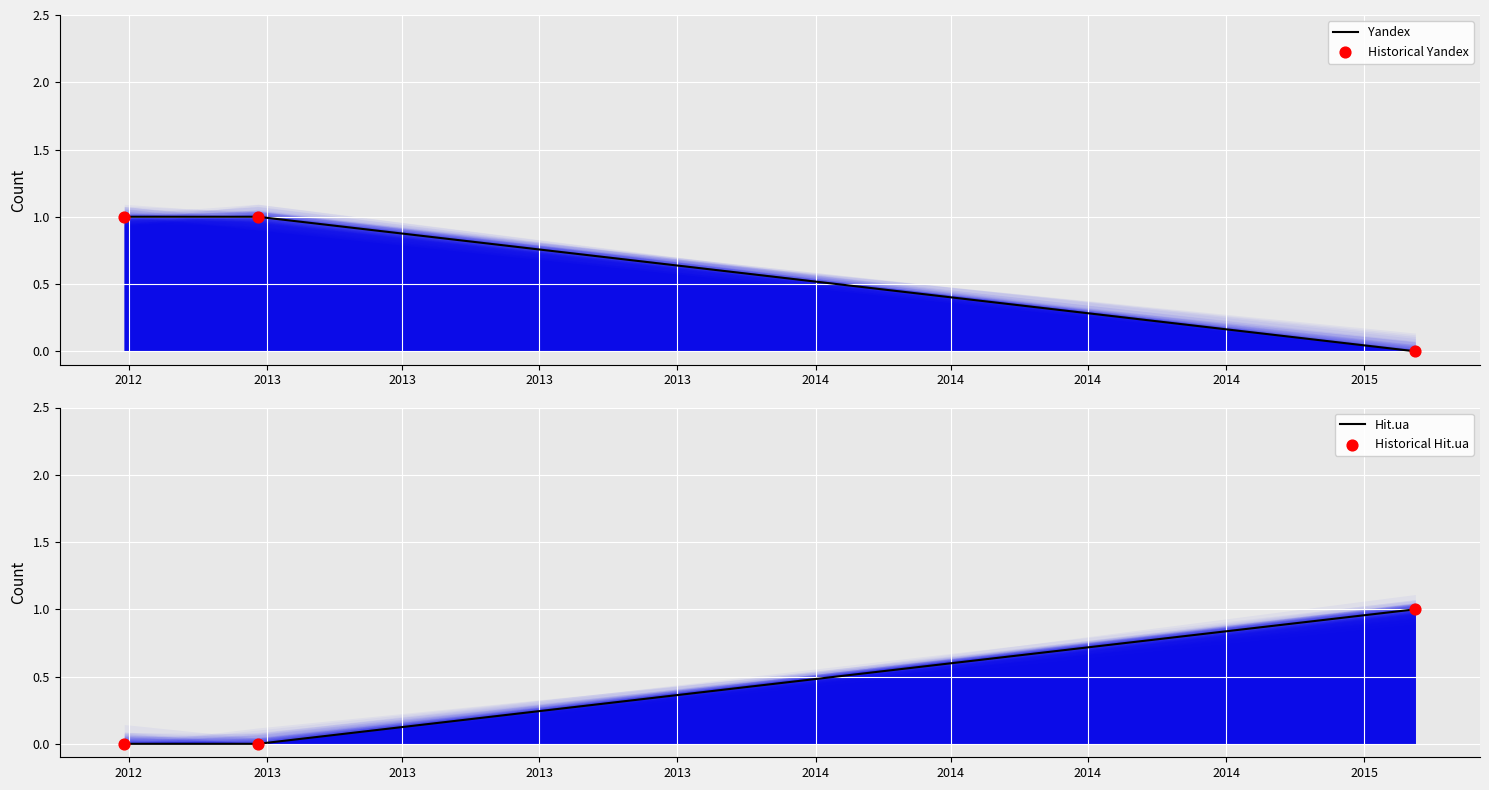

At which category is the sum across all series the highest?

2012